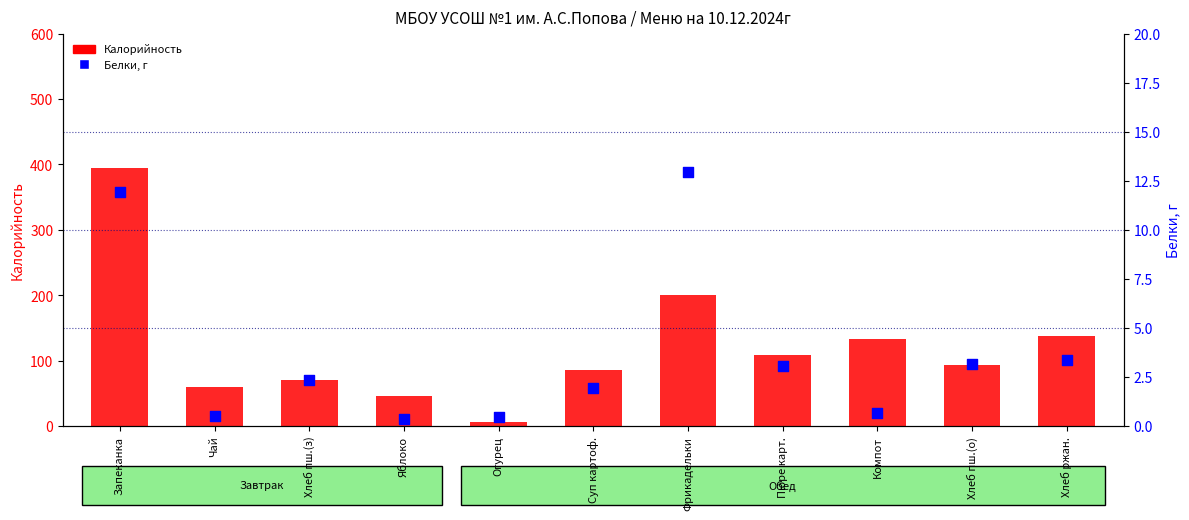

What is the total value across all series at Суп картоф.?

87.7